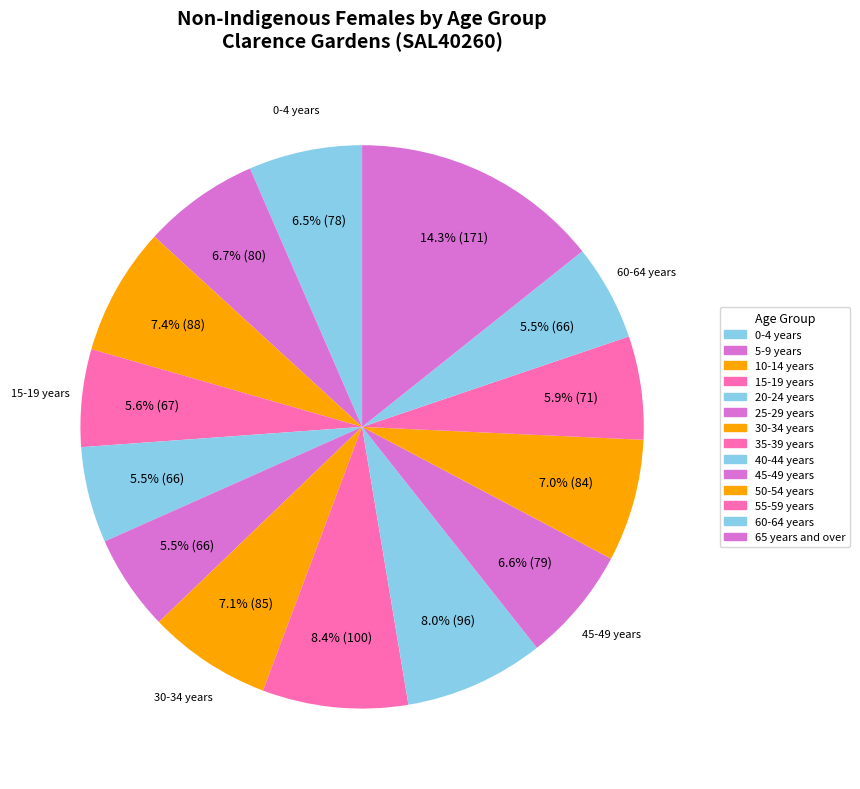

To the nearest percent, what percentage of the pie is 65 years and over?

14%